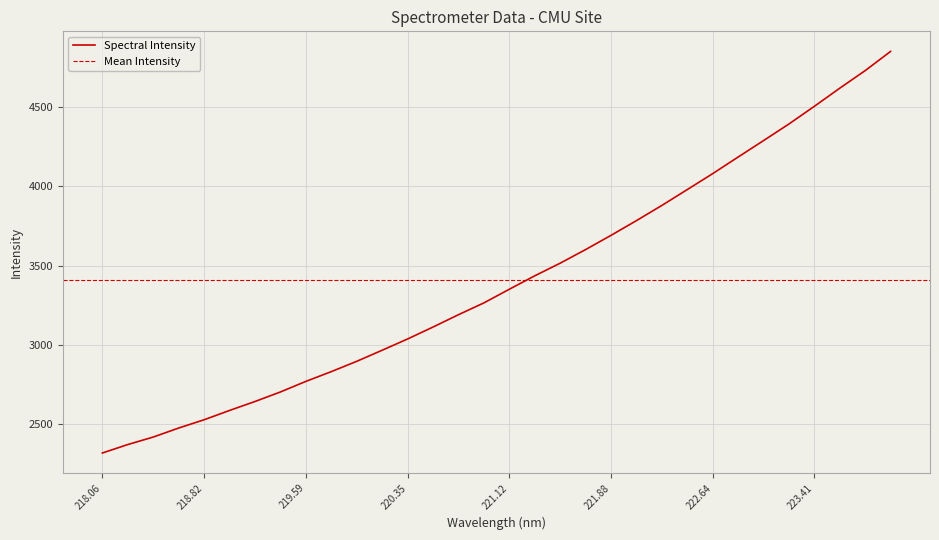

What is the difference between the maximum and second lowest values?

2483.0